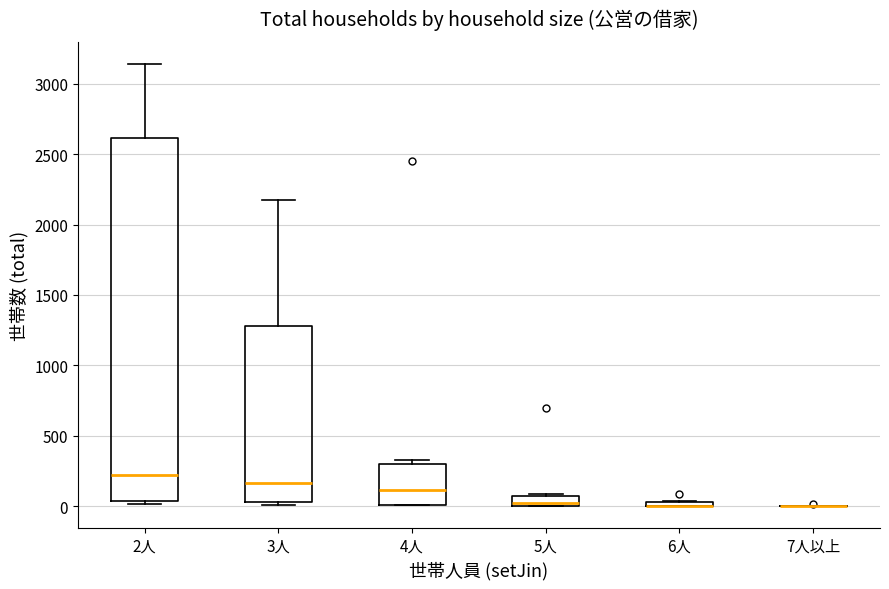

Where does the upper whisker of the box for 3人 end on the y-axis? The values are not printed on the chart, so give them approximately, as read against the axis.

2200